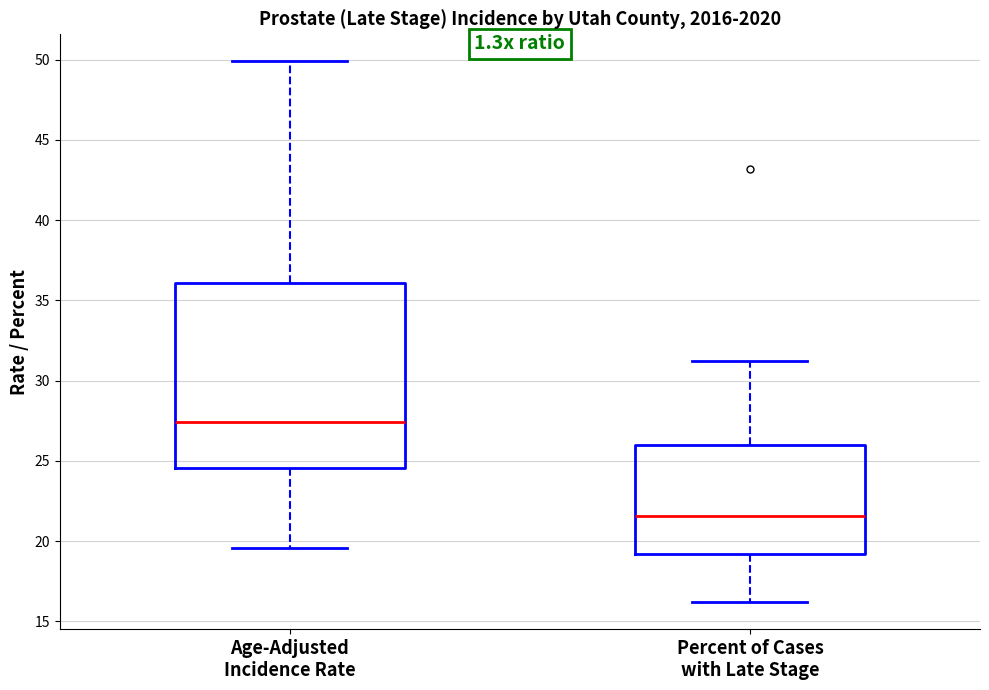

Reading left to right, transcribe this box plot: for each box, give where its median line is, the range the box spans, and where its two whiskers end, as read against the y-axis. The values are not printed on the chart, so give them approximately, as read against the axis.

Age-Adjusted Incidence Rate: median 27.5, box 24.5 to 36.0, whiskers 19.5 to 50.0
Percent of Cases with Late Stage: median 21.5, box 19.0 to 26.0, whiskers 16.0 to 31.0